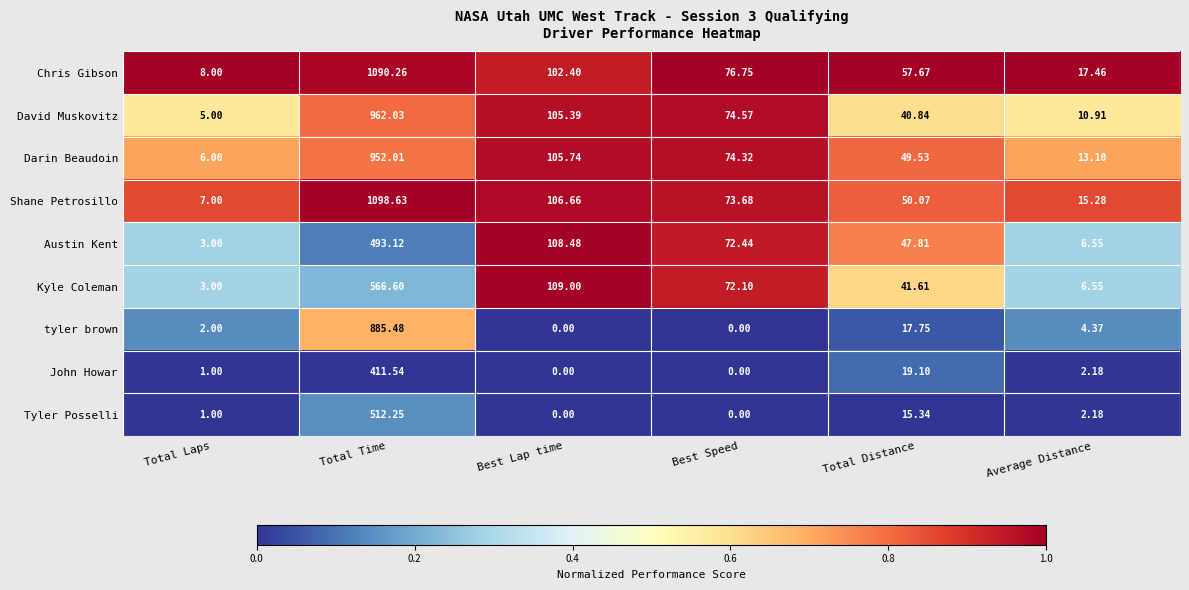

How many categories are shown in the chart?

6